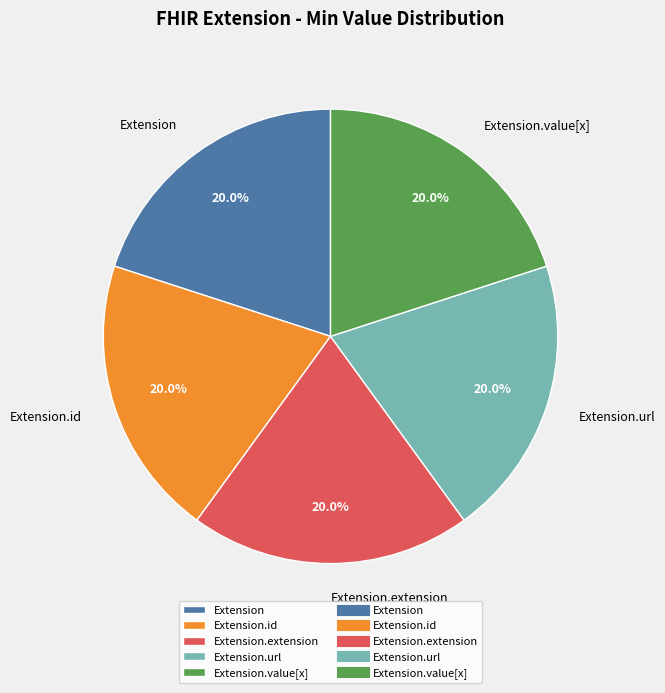

Combined, do Extension.url and Extension.extension account for over 50%?

No